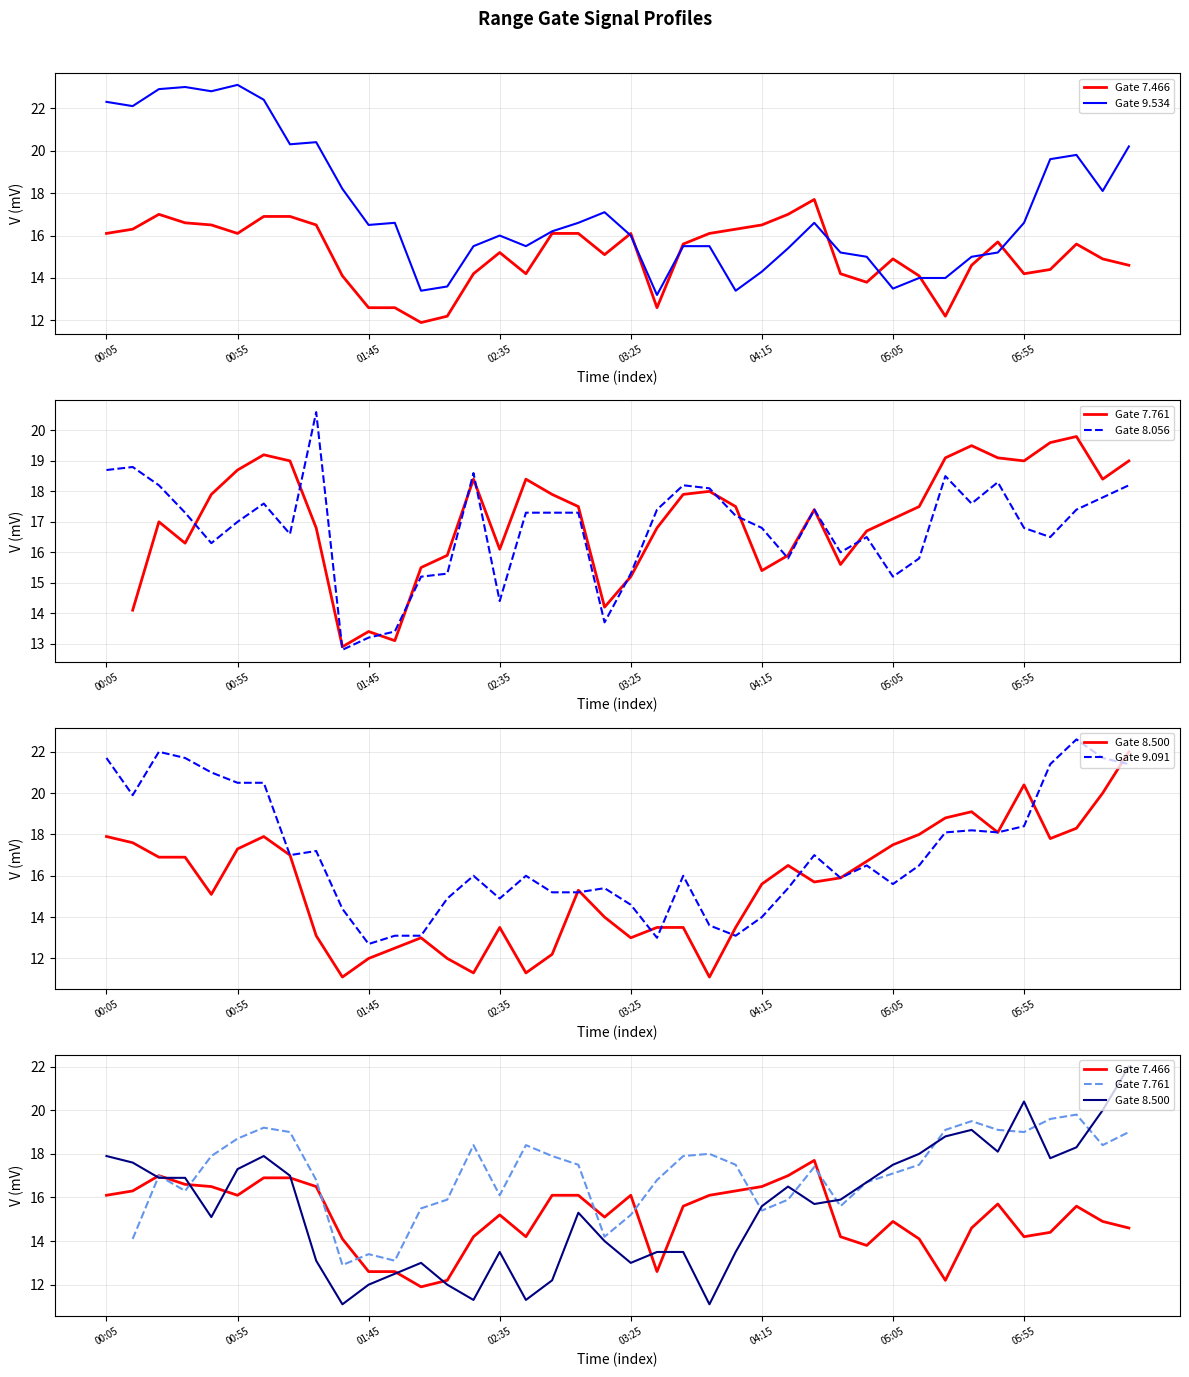

What is the lowest value of the Gate 8.056 series?

12.8